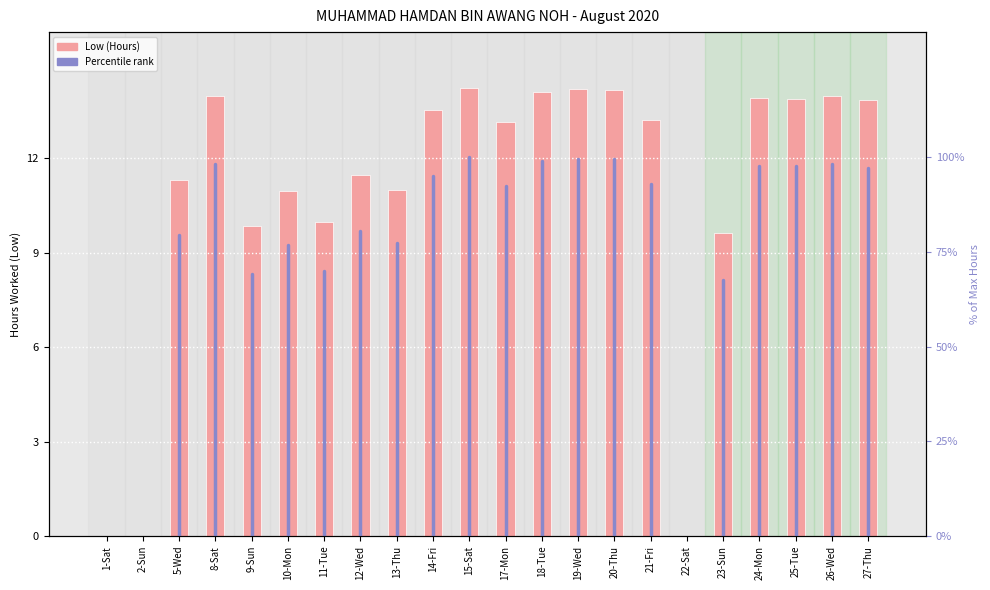

What is the sum of the values at 11-Tue and 2-Sun?

10.0